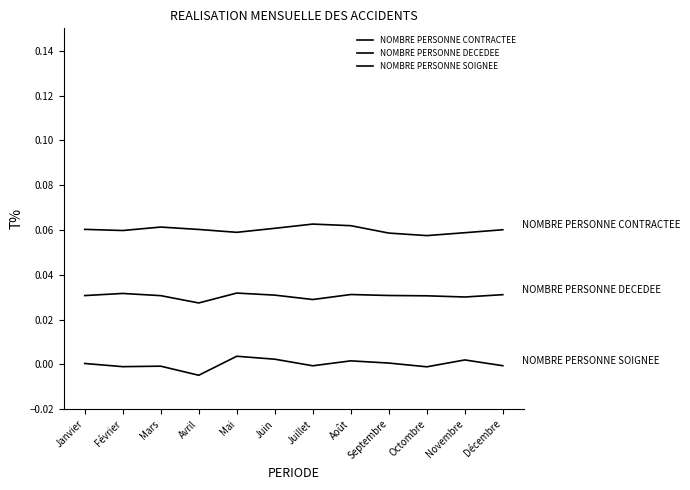

What are all the series names shown in the legend?

NOMBRE PERSONNE CONTRACTEE, NOMBRE PERSONNE DECEDEE, NOMBRE PERSONNE SOIGNEE